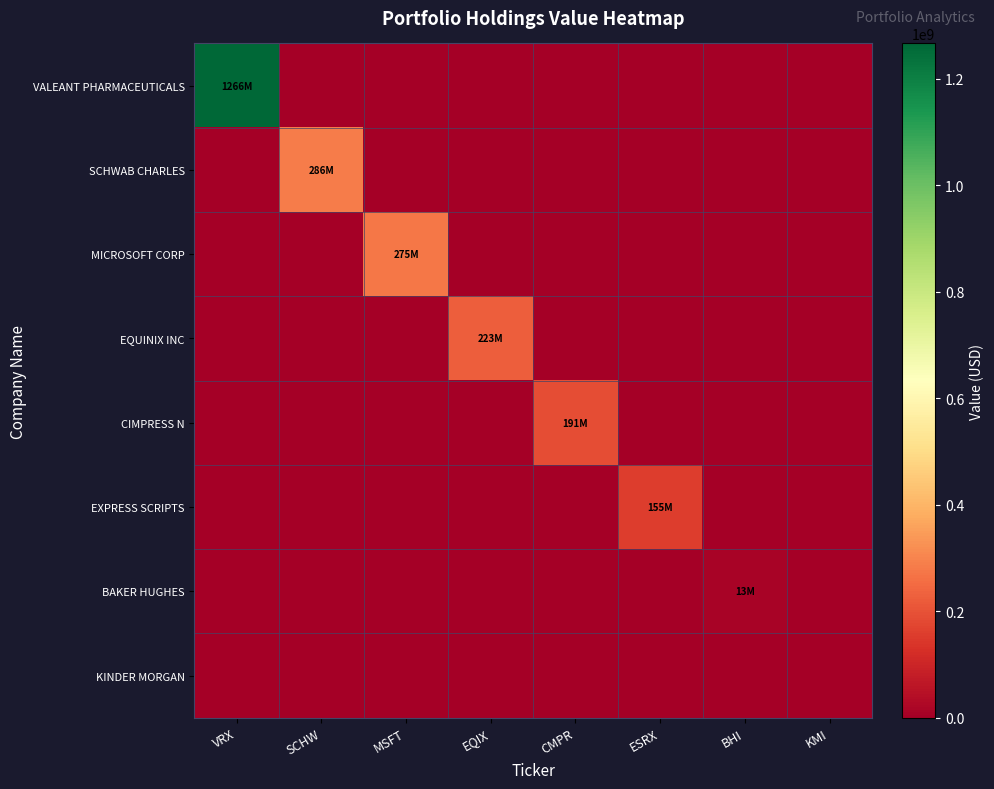

Rank the series by their maximum value, from lowest to highest.

KINDER MORGAN, BAKER HUGHES, EXPRESS SCRIPTS, CIMPRESS N, EQUINIX INC, MICROSOFT CORP, SCHWAB CHARLES, VALEANT PHARMACEUTICALS